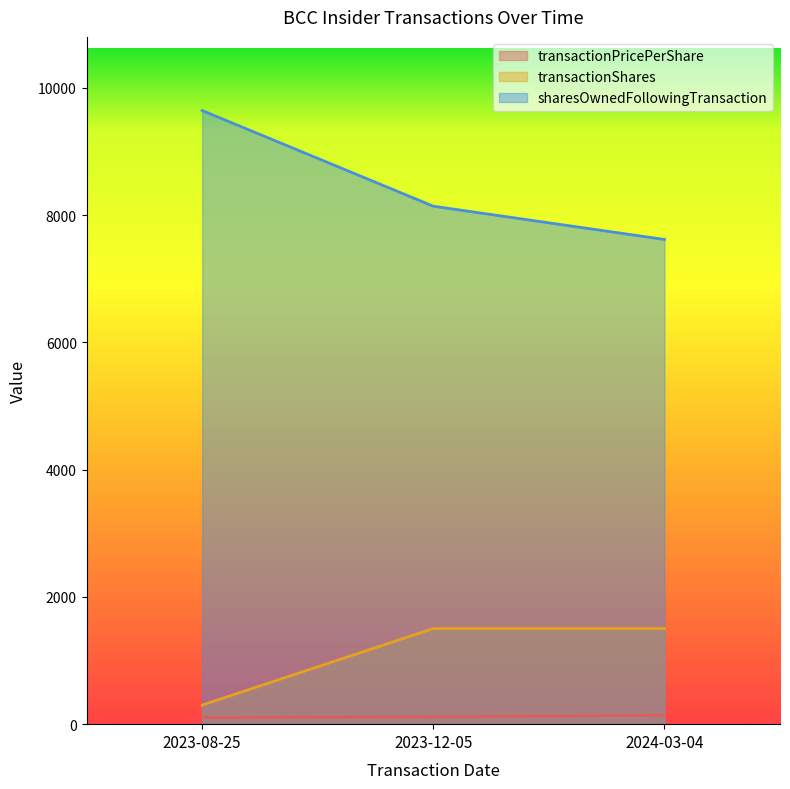

What is the lowest value of the transactionShares series?

300.0